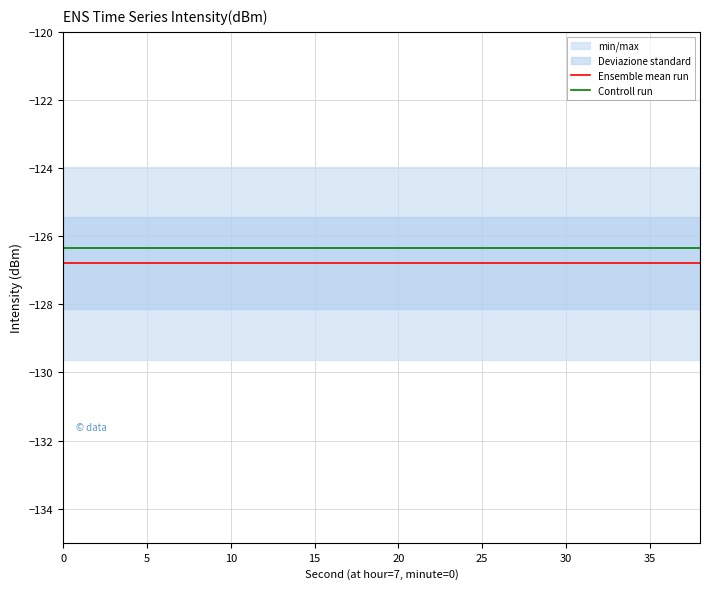

True or false: Controll run and Ensemble mean run intersect in this chart.

False